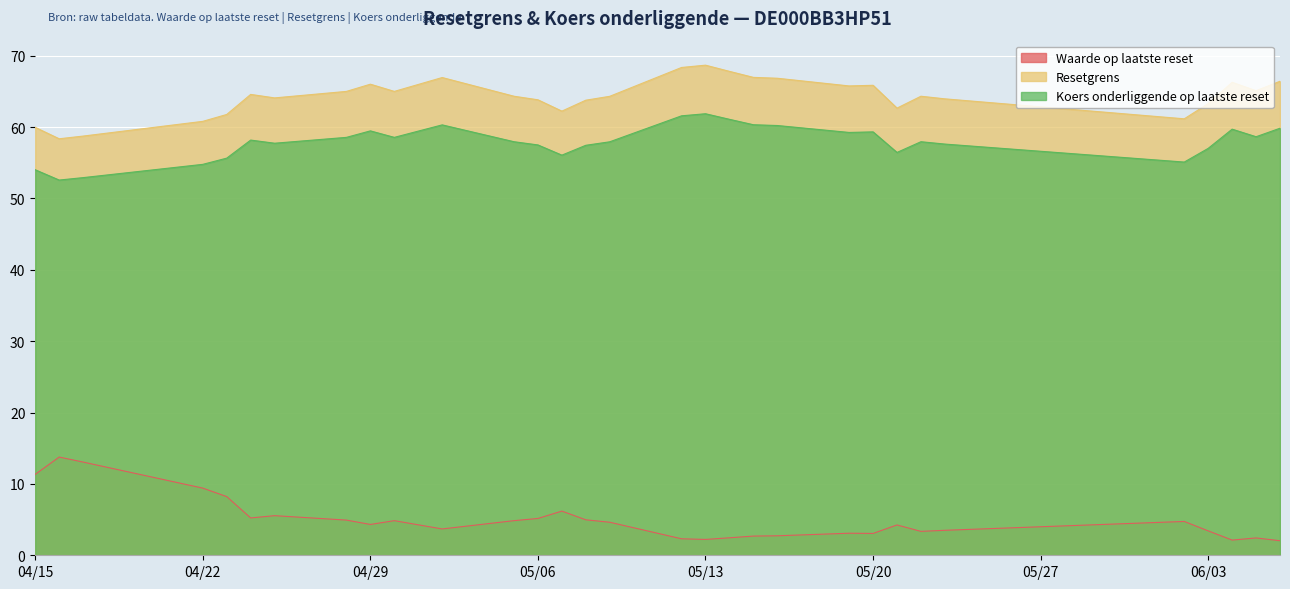

Reading left to right, transcribe all the data shown in this chart.

Waarde op laatste reset: 11.3	13.8	13.1	9.4	8.2	5.2	5.5	4.9	4.3	4.8	3.7	4.8	5.2	6.2	5.0	4.6	2.3	2.2	2.5	2.7	2.7	3.1	3.1	4.2	3.4	3.5	4.7	3.4	2.1	2.4	2.0
Resetgrens: 60.0	58.4	58.7	60.8	61.8	64.6	64.1	65.0	66.0	65.0	66.9	64.3	63.8	62.2	63.8	64.3	68.3	68.7	67.8	67.0	66.8	65.8	65.8	62.6	64.3	63.9	61.1	63.3	66.3	65.1	66.4
Koers onderliggende op laatste reset: 54.0	52.6	52.9	54.8	55.6	58.2	57.7	58.5	59.5	58.5	60.3	57.9	57.5	56.1	57.4	57.9	61.6	61.9	61.1	60.3	60.2	59.2	59.3	56.4	57.9	57.6	55.1	57.0	59.7	58.6	59.8